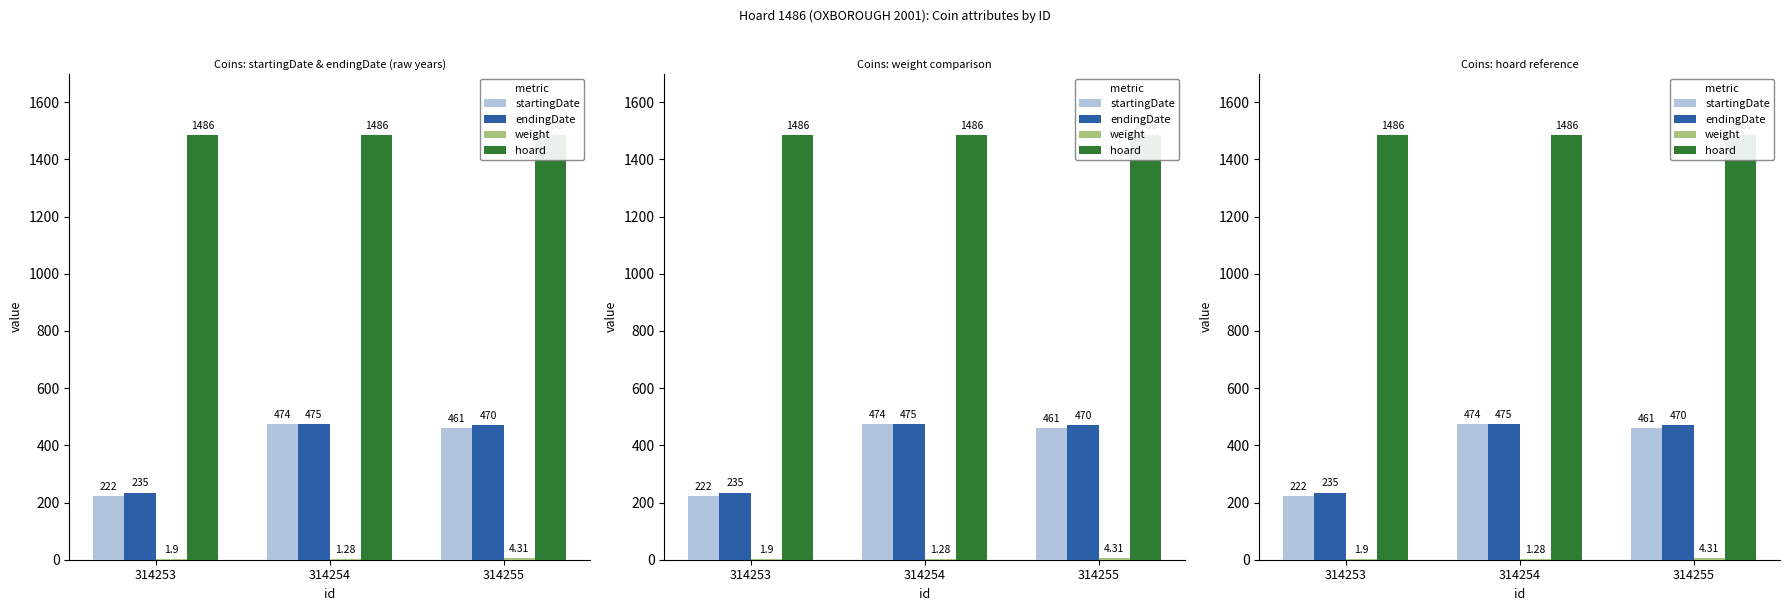

At which category does the chart reach its peak across all series?

314253